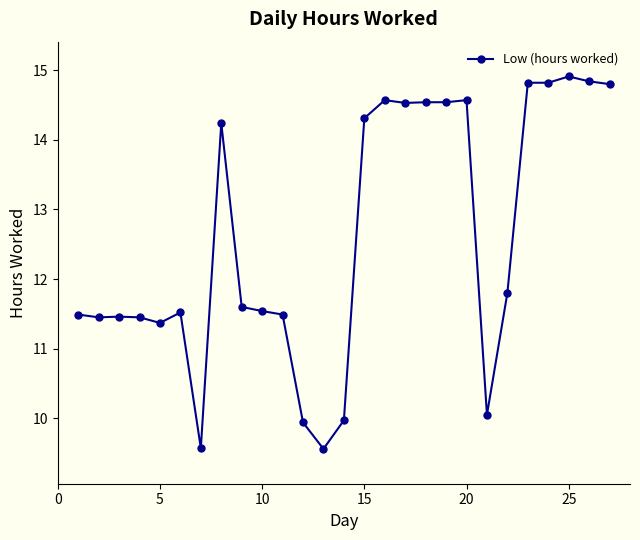

What is the average value?

12.6